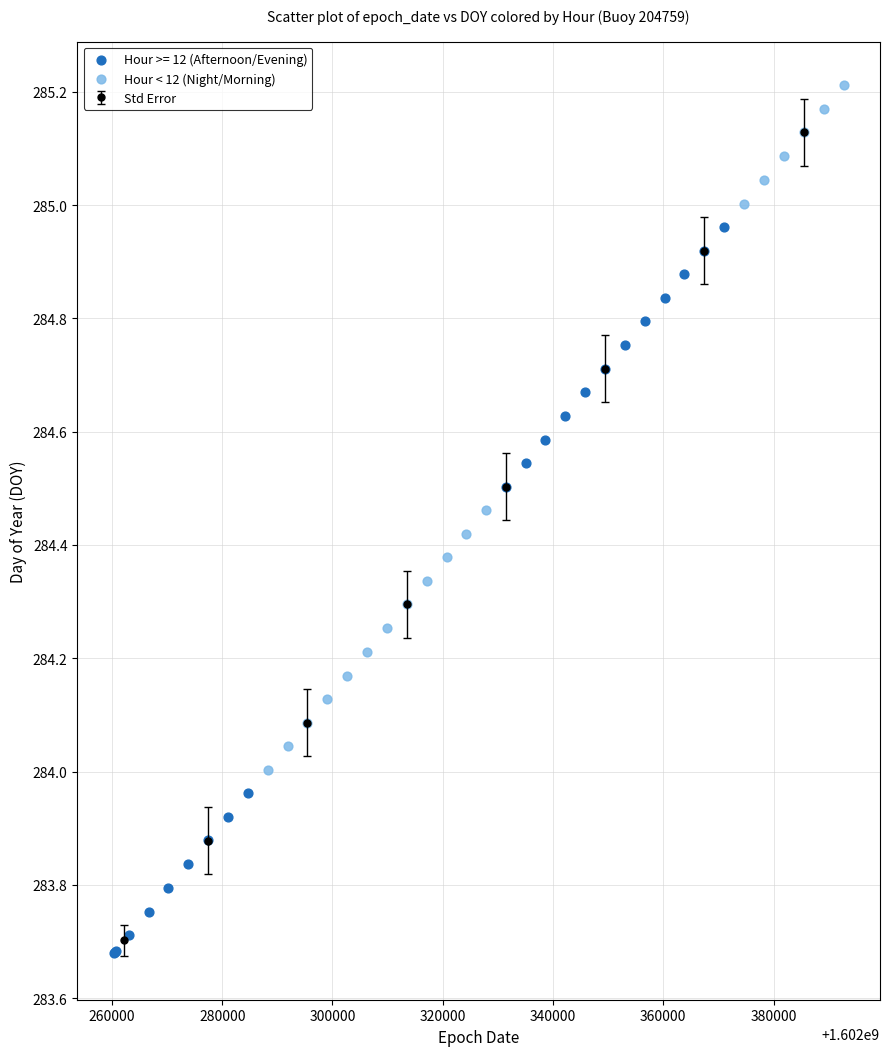

Which series reaches the maximum Y coordinate?

Hour < 12 (Night/Morning)